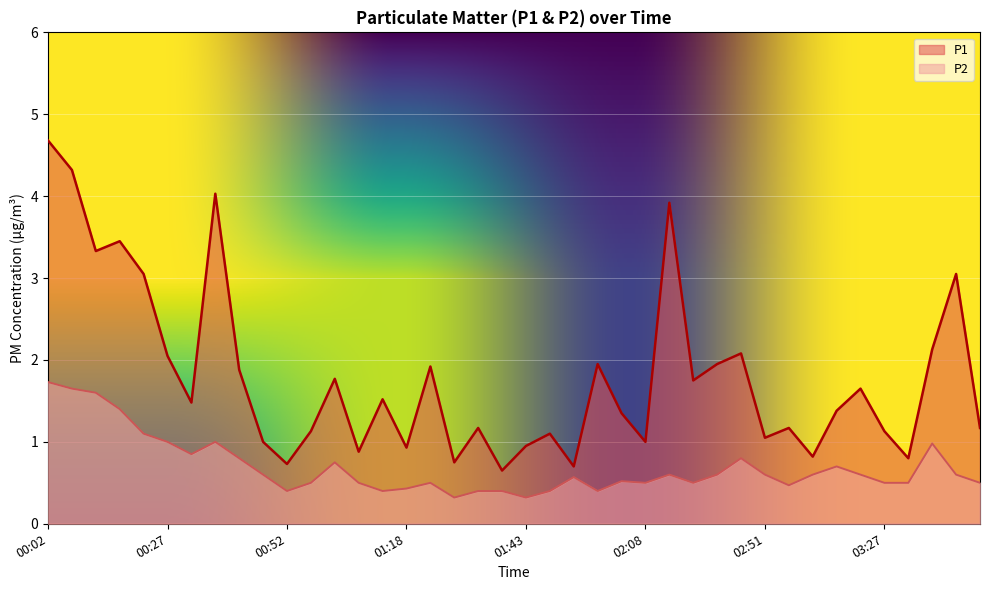

Reading left to right, what are all the values shown in this chart?

P1: 00:02=4.7	00:07=4.3	00:12=3.3	00:17=3.5	00:22=3.0	00:27=2.0	00:32=1.5	00:37=4.0	00:42=1.9	00:47=1.0	00:52=0.7	00:57=1.1	01:02=1.8	01:07=0.9	01:12=1.5	01:18=0.9	01:23=1.9	01:28=0.8	01:33=1.2	01:38=0.7	01:43=0.9	01:48=1.1	01:53=0.7	01:58=1.9	02:03=1.4	02:08=1.0	02:13=3.9	02:19=1.8	02:40=1.9	02:45=2.1	02:51=1.1	02:56=1.2	03:11=0.8	03:16=1.4	03:22=1.6	03:27=1.1	03:32=0.8	03:37=2.1	03:42=3.0	03:47=1.2
P2: 00:02=1.7	00:07=1.6	00:12=1.6	00:17=1.4	00:22=1.1	00:27=1.0	00:32=0.8	00:37=1.0	00:42=0.8	00:47=0.6	00:52=0.4	00:57=0.5	01:02=0.8	01:07=0.5	01:12=0.4	01:18=0.4	01:23=0.5	01:28=0.3	01:33=0.4	01:38=0.4	01:43=0.3	01:48=0.4	01:53=0.6	01:58=0.4	02:03=0.5	02:08=0.5	02:13=0.6	02:19=0.5	02:40=0.6	02:45=0.8	02:51=0.6	02:56=0.5	03:11=0.6	03:16=0.7	03:22=0.6	03:27=0.5	03:32=0.5	03:37=1.0	03:42=0.6	03:47=0.5